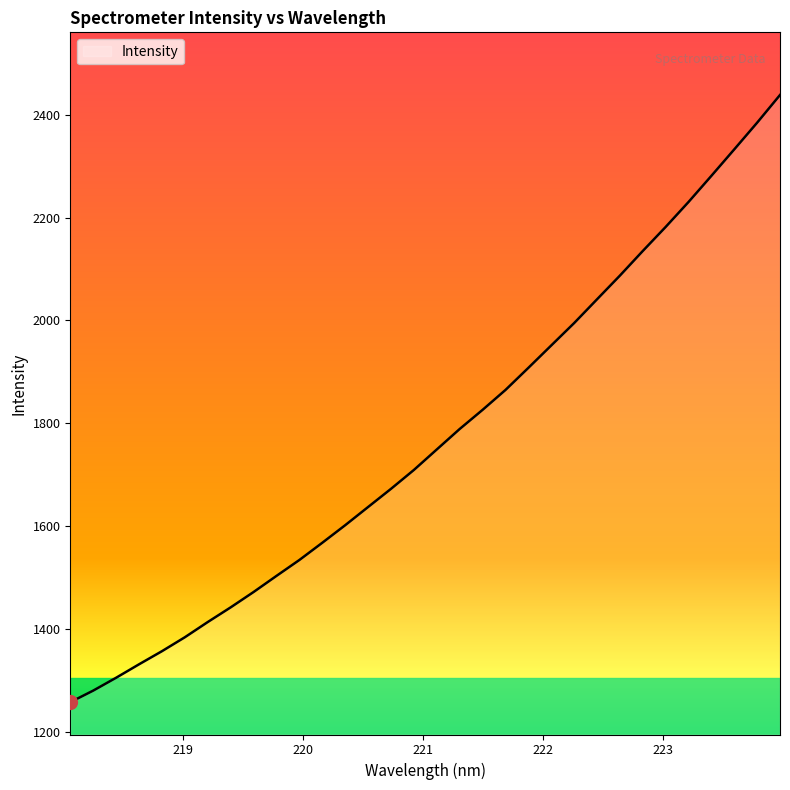

What is the greatest value displayed?

2438.7